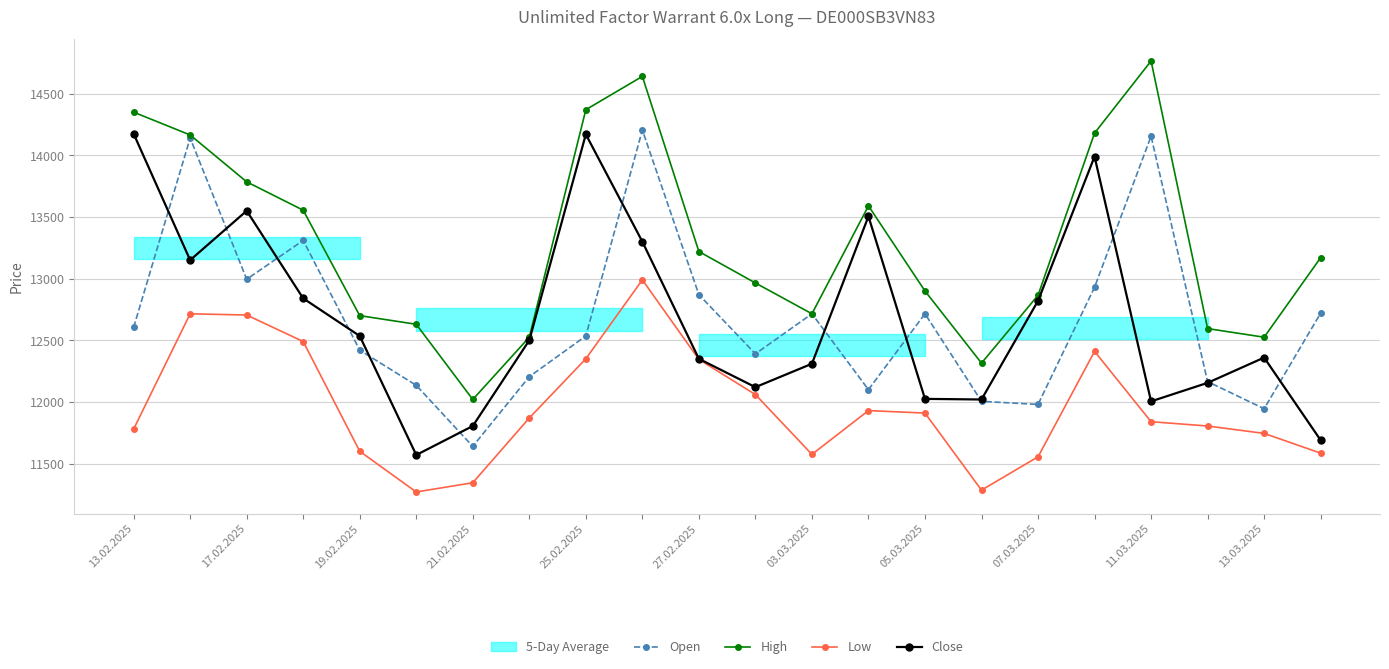

What is the average value of the Low series?

11962